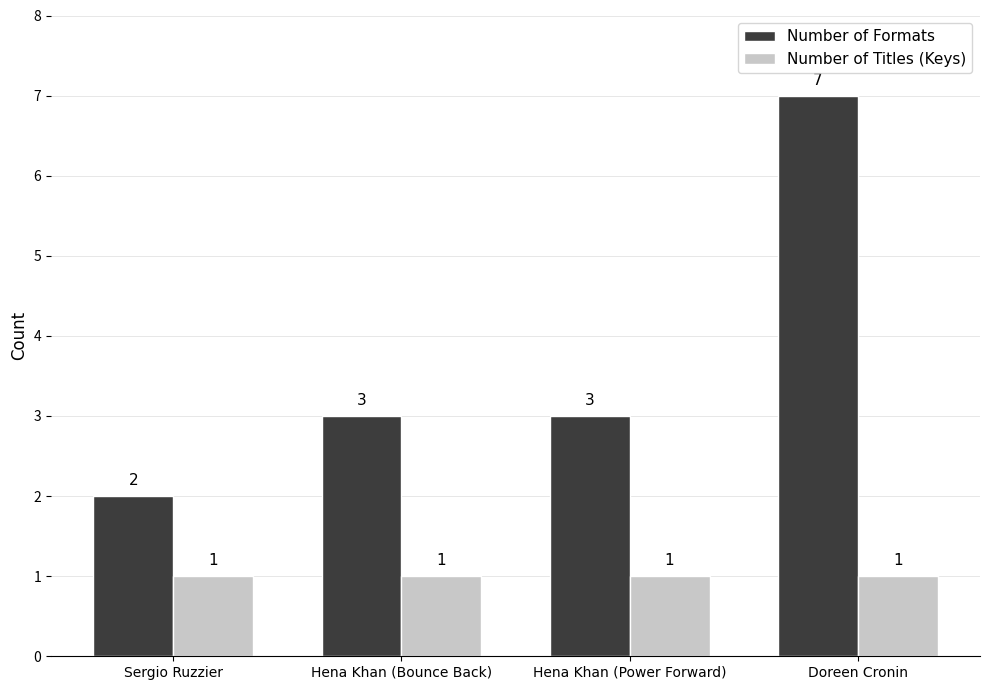

At Doreen Cronin, list the series in order from smallest to largest.

Number of Titles (Keys), Number of Formats